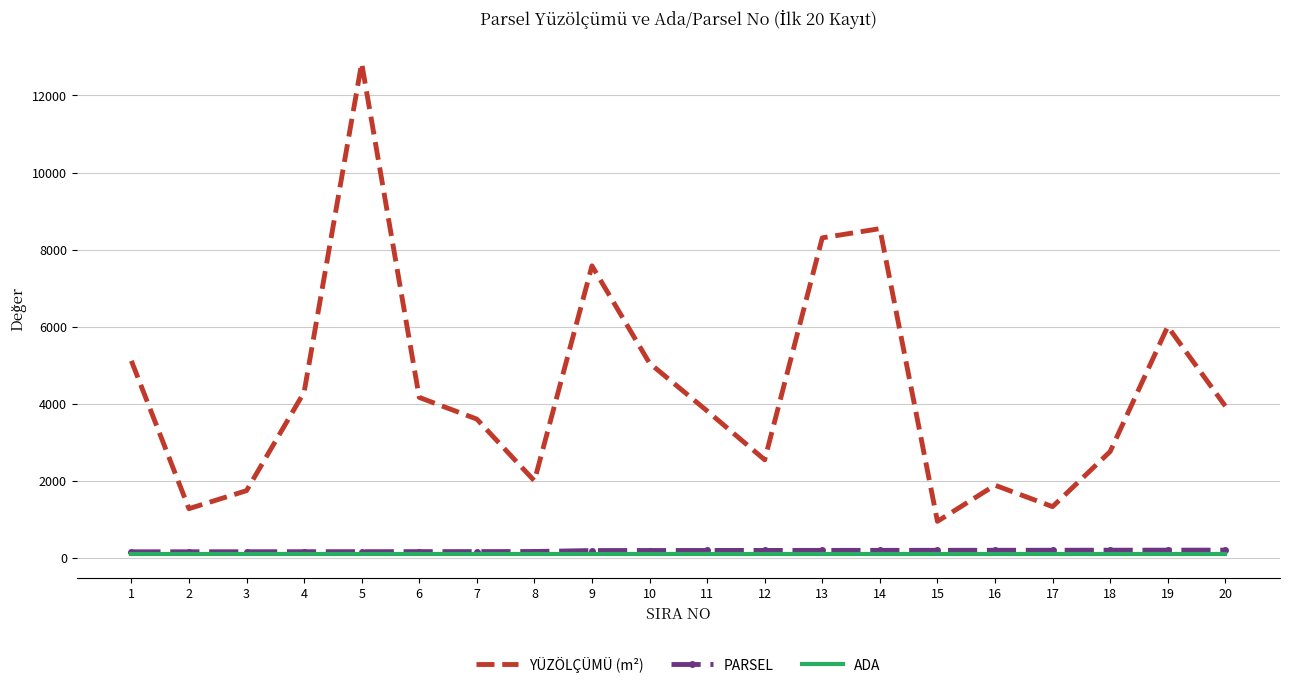

The value of YÜZÖLÇÜMÜ (m²) at 18 is 2760.2. True or false?

True